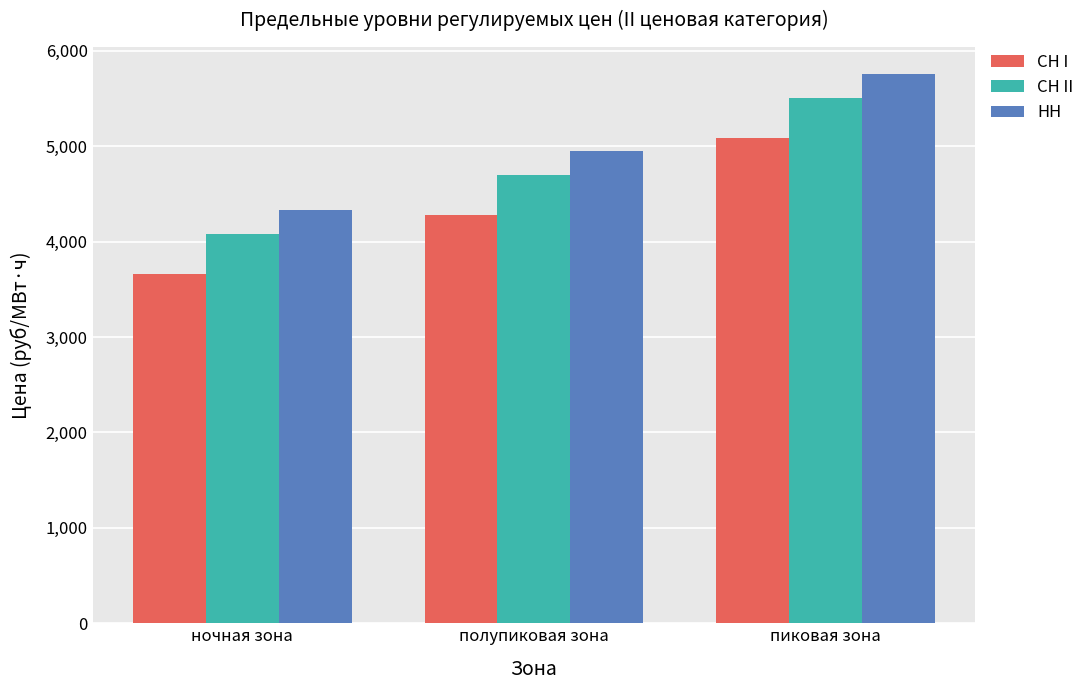

List the labels in order of СН I value, largest first.

пиковая зона, полупиковая зона, ночная зона